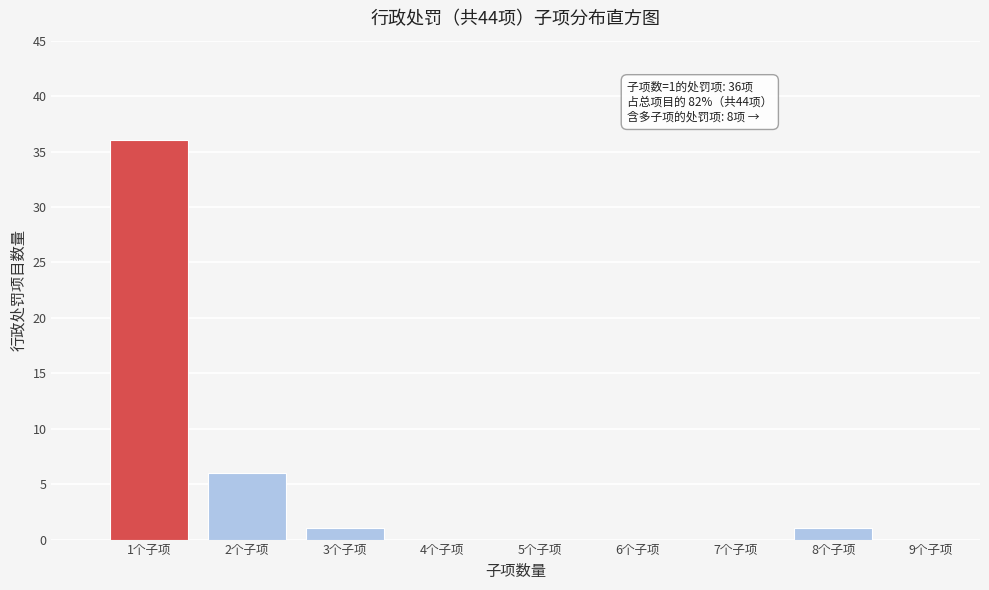

Reading right to left, list all the values displayed in this chart.

9个子项=0	8个子项=1	7个子项=0	6个子项=0	5个子项=0	4个子项=0	3个子项=1	2个子项=6	1个子项=36